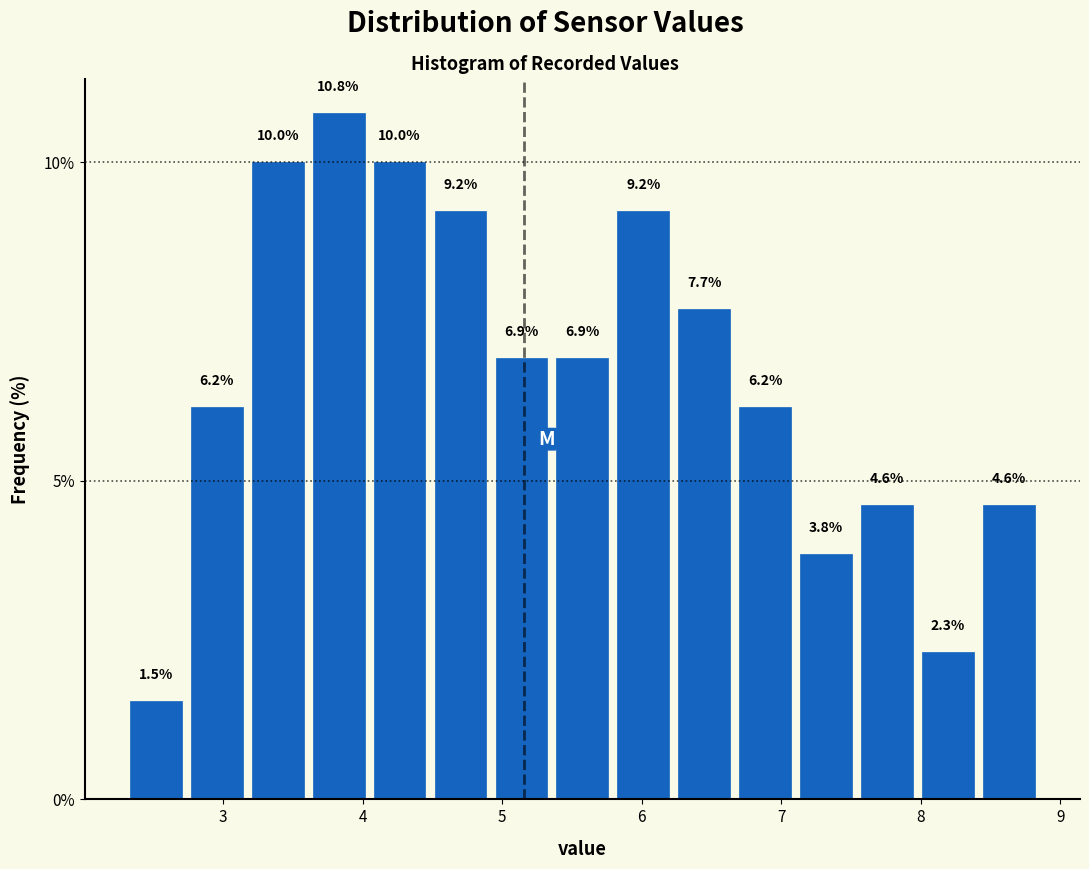

Reading left to right, transcribe this chart: for each bar, give the range it covers on the x-axis and its height. The bar edges are not printed on the chart, so give them approximately, as read against the axis.

2.3 to 2.7: 1.5
2.7 to 3.2: 6.2
3.2 to 3.6: 10.0
3.6 to 4.0: 10.8
4.0 to 4.5: 10.0
4.5 to 4.9: 9.2
4.9 to 5.4: 6.9
5.4 to 5.8: 6.9
5.8 to 6.2: 9.2
6.2 to 6.7: 7.7
6.7 to 7.1: 6.2
7.1 to 7.5: 3.8
7.5 to 8.0: 4.6
8.0 to 8.4: 2.3
8.4 to 8.9: 4.6